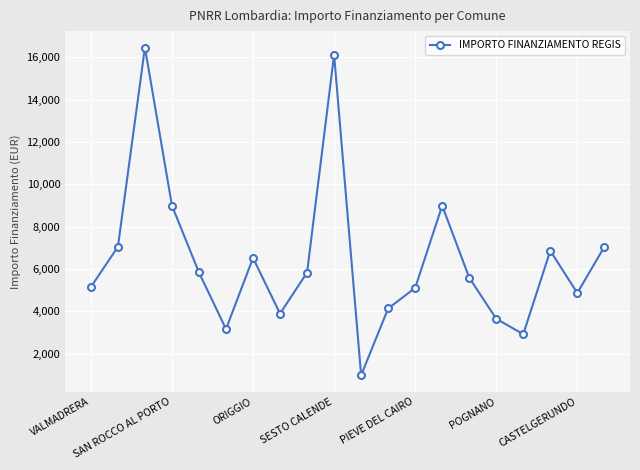

What is the smallest value displayed?

972